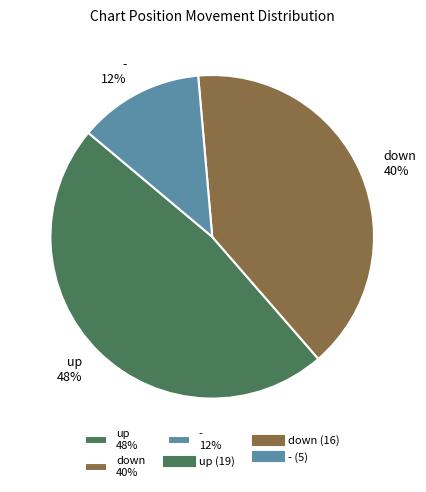

Does down account for over 50% of the chart?

No